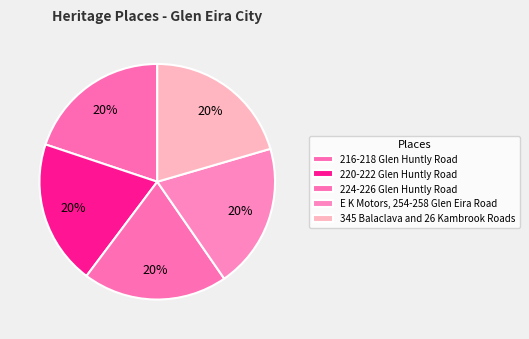

How many slices are in this pie chart?

5